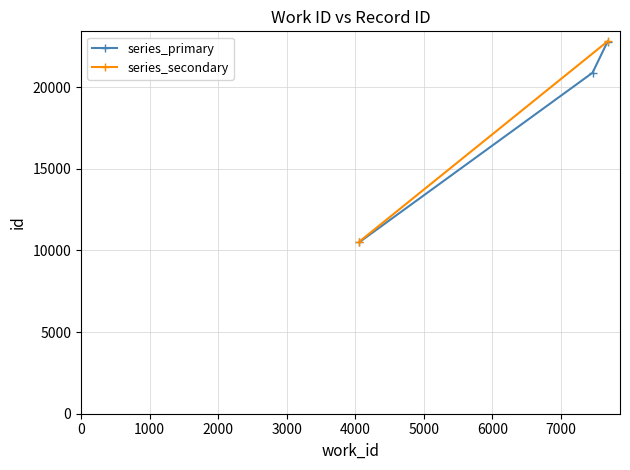

The chart shows a value of 22793 at 7682. True or false?

True